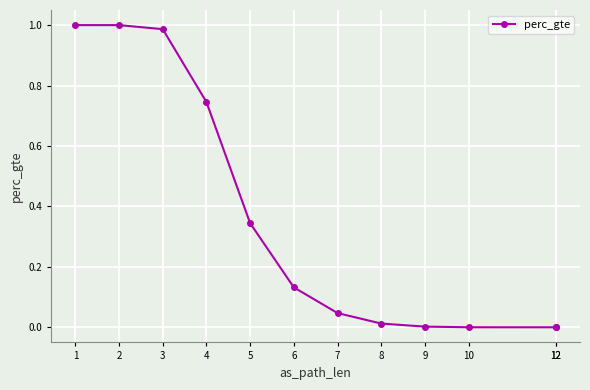

What is the sum of all values?

4.3